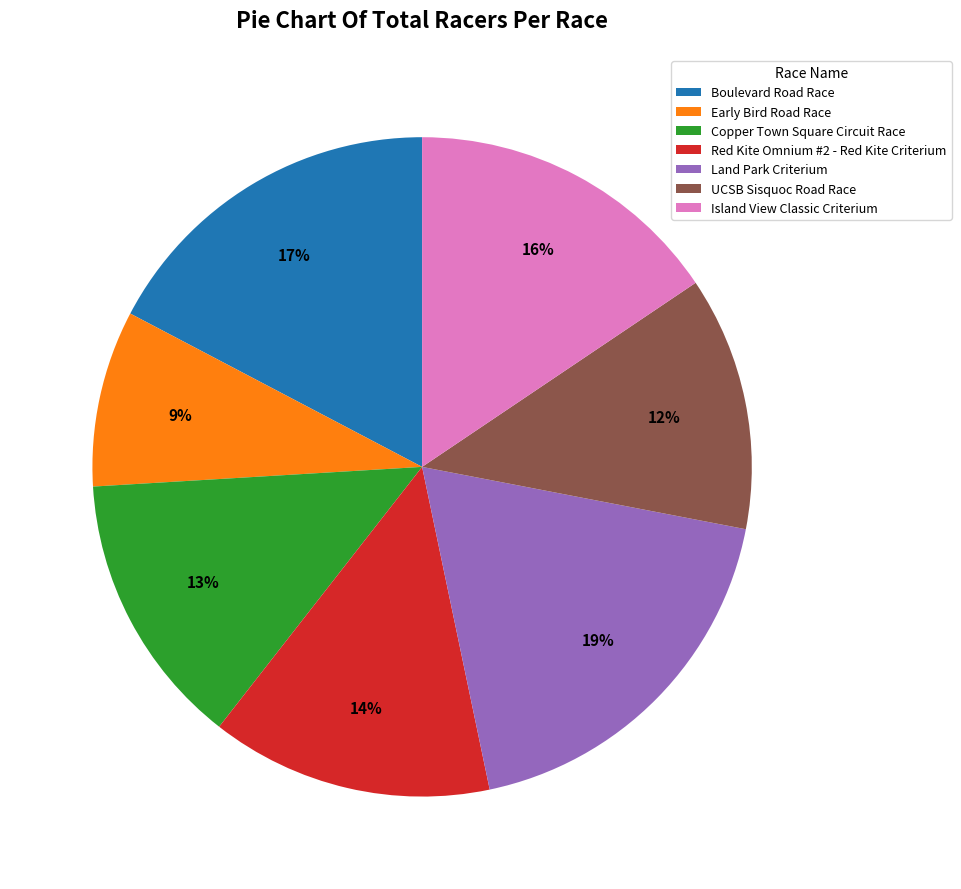

Is the sum of Island View Classic Criterium and Land Park Criterium greater than half?

No